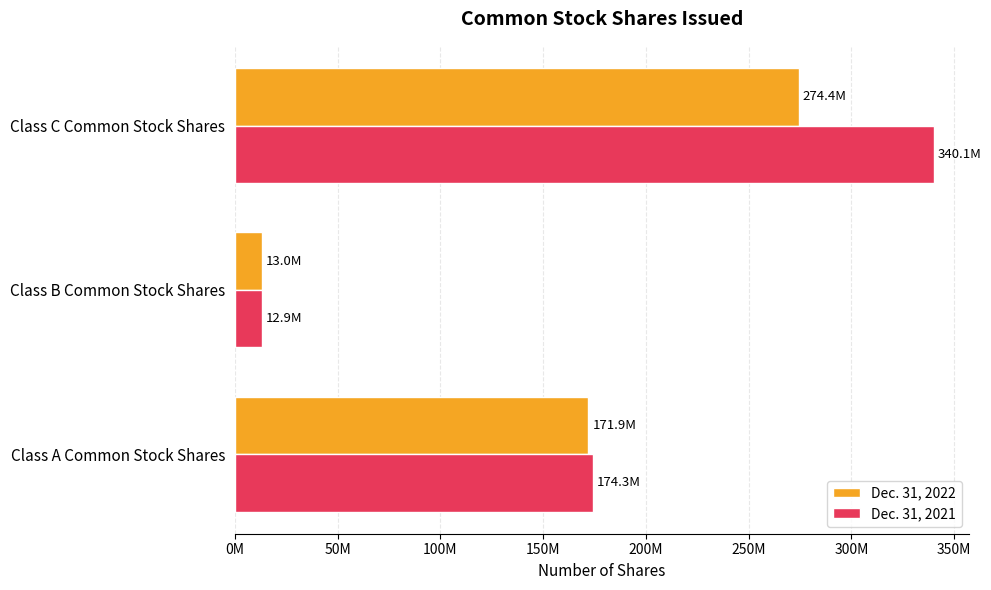

Reading left to right, what are all the values shown in this chart?

Dec. 31, 2022: 171917370	12994000	274436585
Dec. 31, 2021: 174310558	12930839	340114729